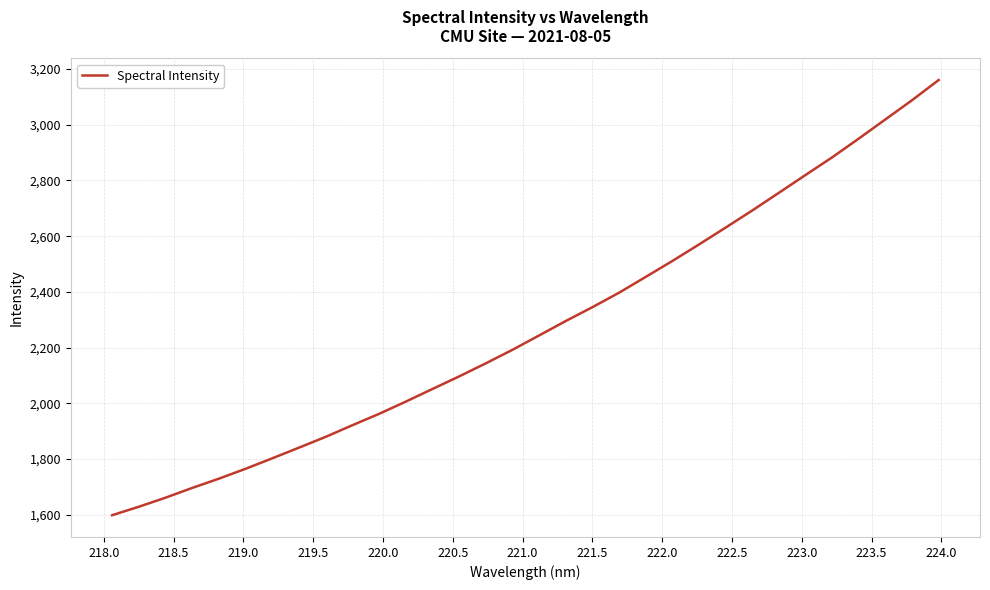

What is the difference between the maximum and minimum values?

1561.8